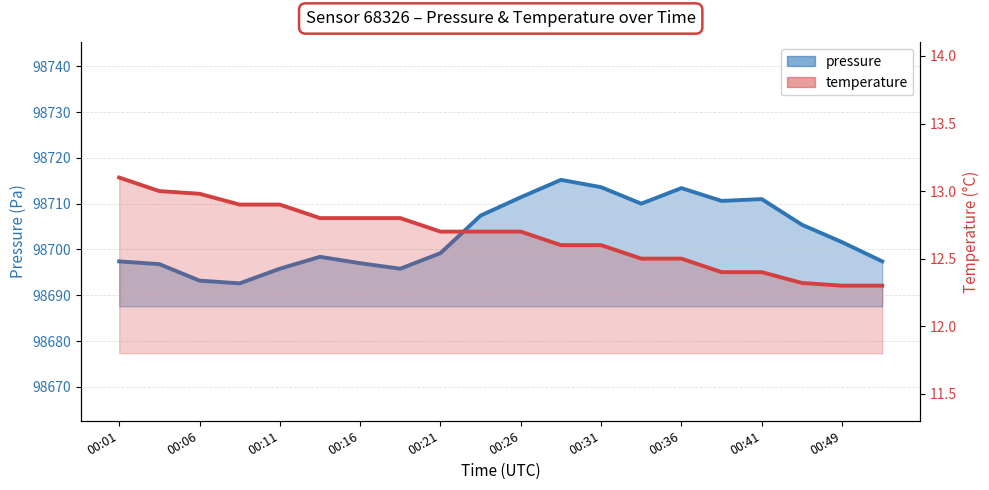

The temperature series shows 13.0 at 00:03. True or false?

True